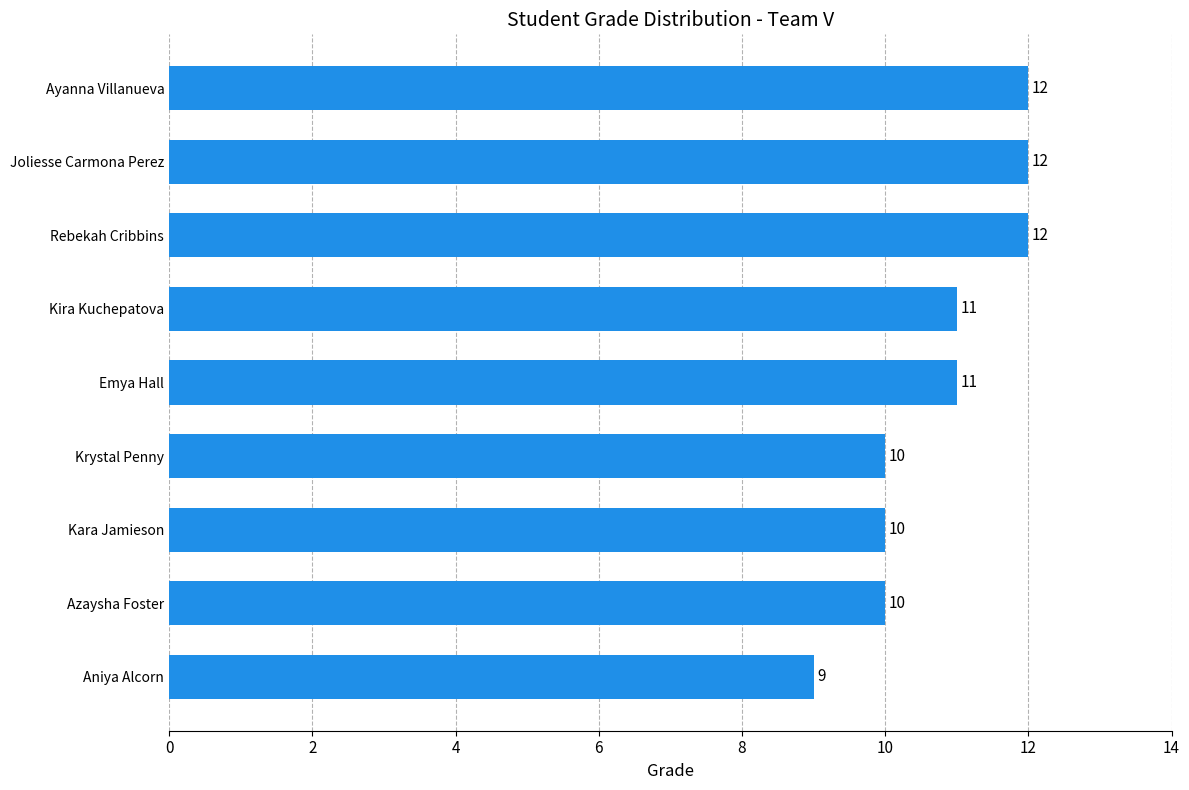

True or false: the data shows 3 at Kira Kuchepatova.

False